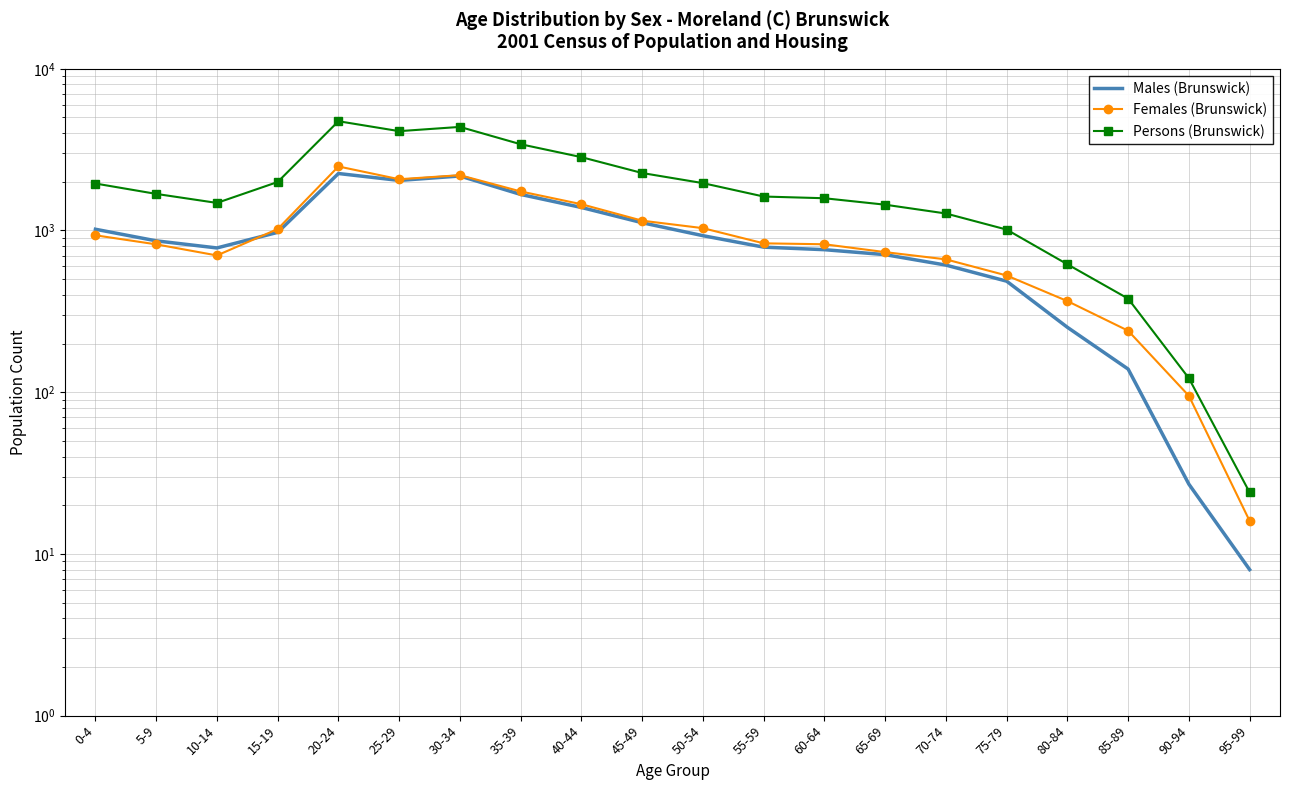

True or false: Males (Brunswick) and Persons (Brunswick) intersect in this chart.

False